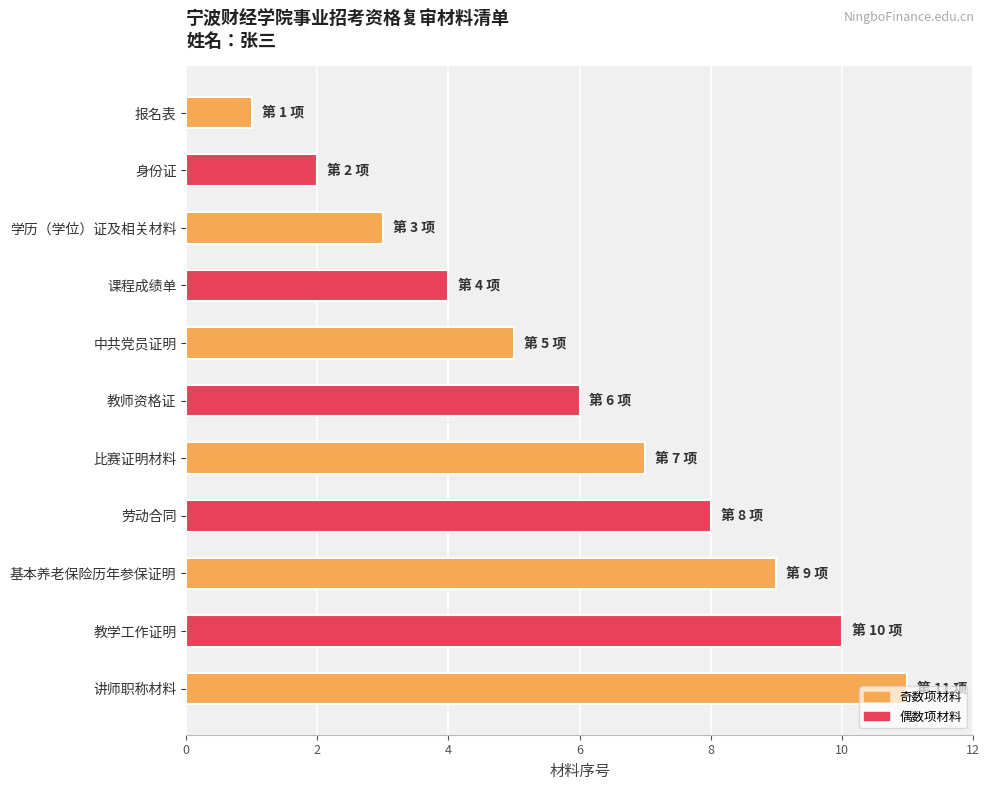

What is the label of the 6th bar from the top?

教师资格证